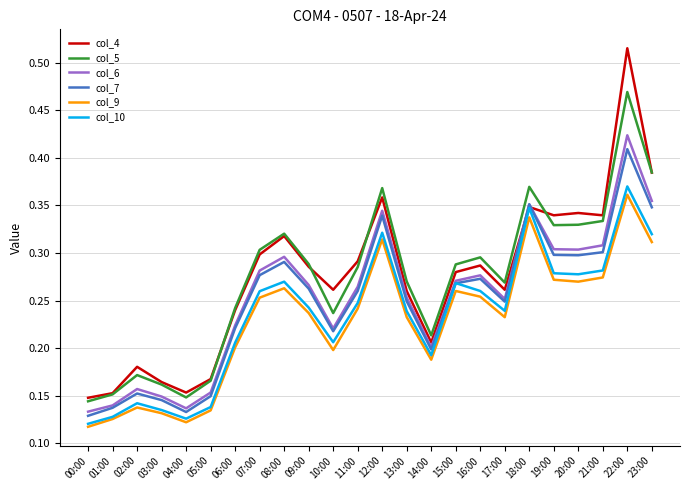

What position from the left is 05:00?

6